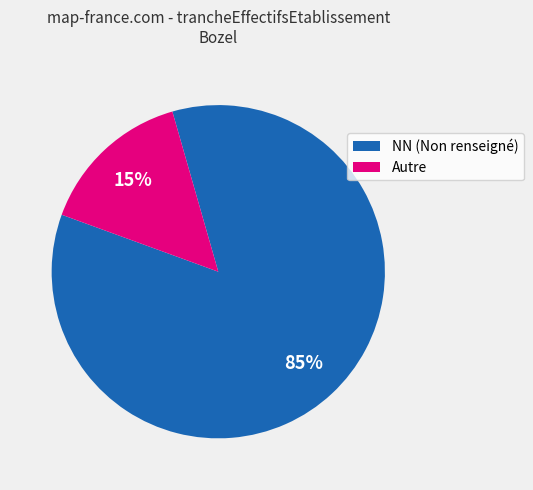

To the nearest percent, what percentage of the pie is NN (Non renseigné)?

85%